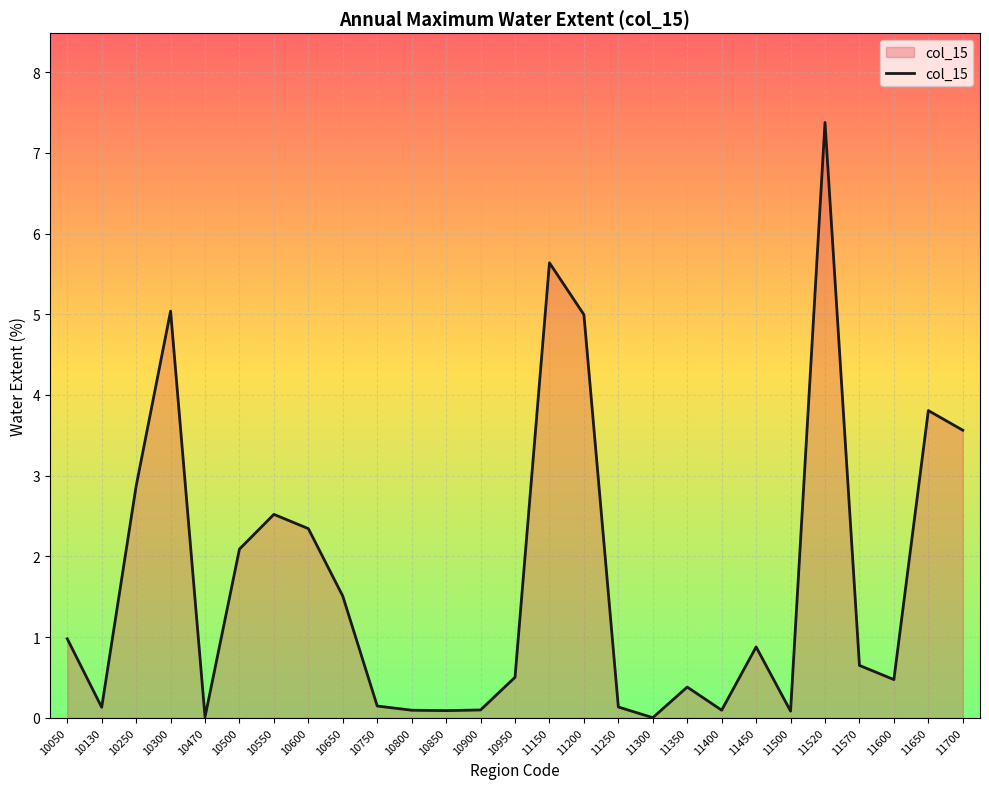

The value at 11450 is 0.9. True or false?

True